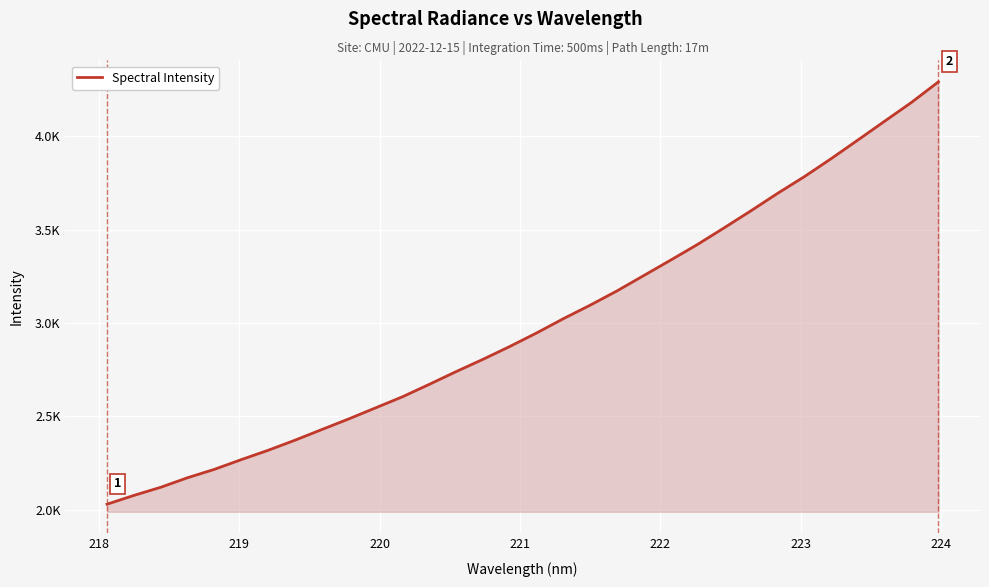

Is this an area chart (filled region under the line)?

Yes